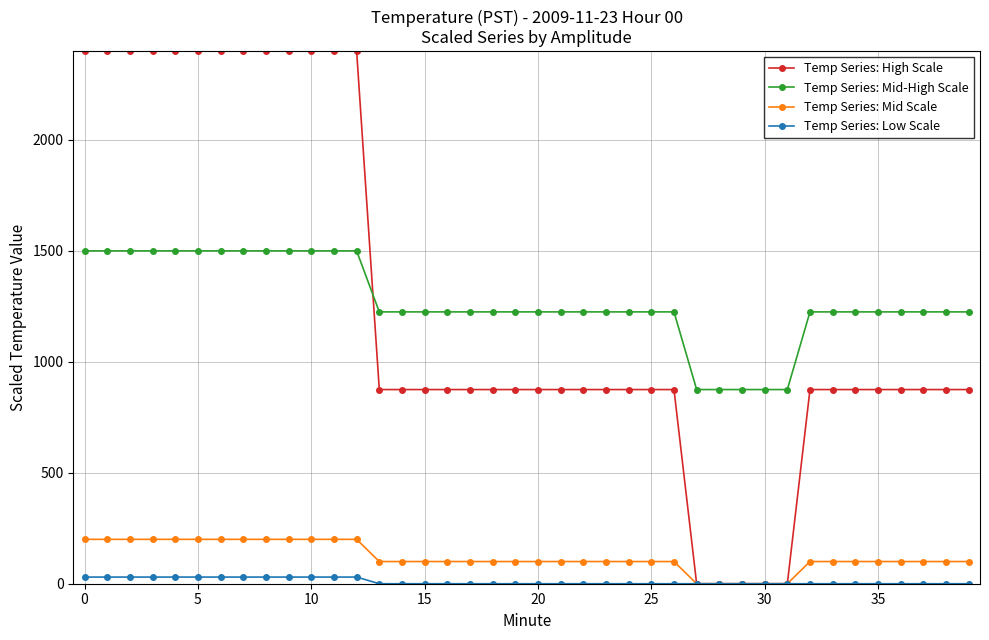

List the series in order of their peak value, lowest first.

Temp Series: Low Scale, Temp Series: Mid Scale, Temp Series: Mid-High Scale, Temp Series: High Scale